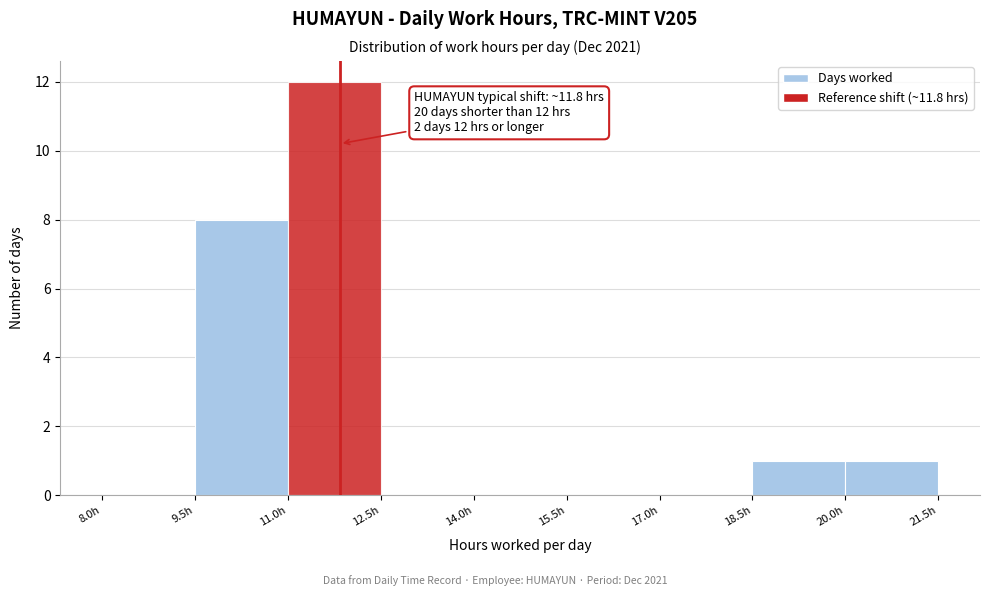

Over which range of the x-axis is the bar tallest?

11.0 to 12.5